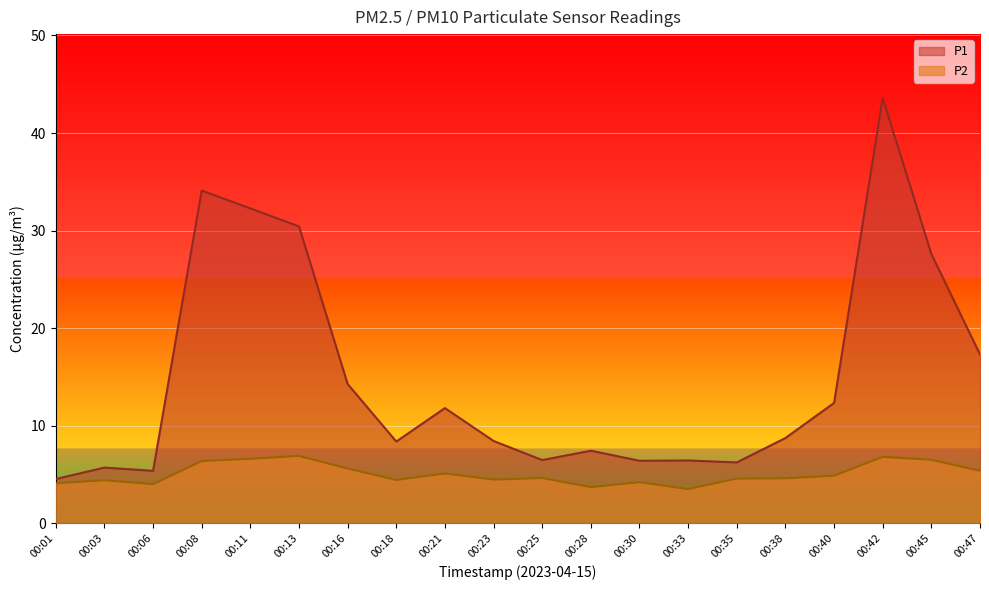

True or false: P1 has more than 0 interior local peaks.

True